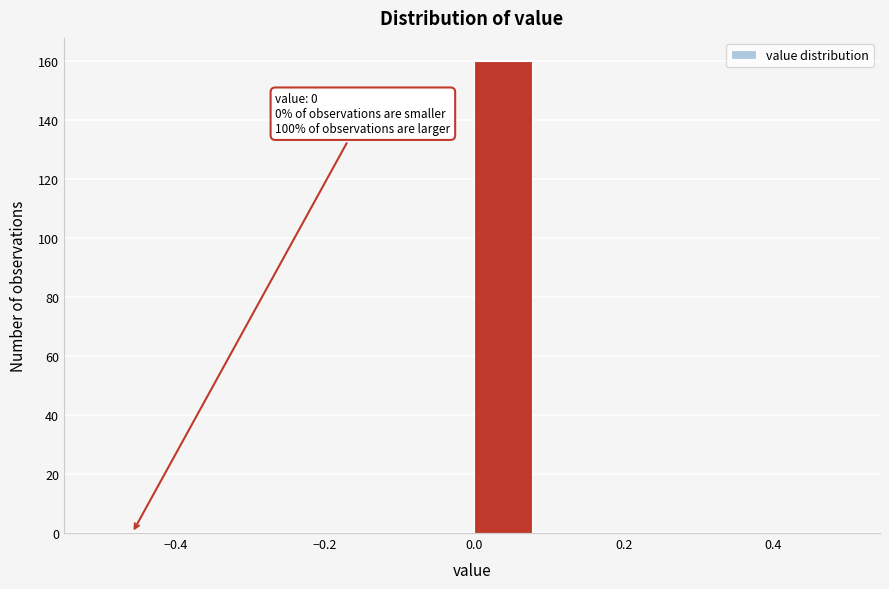

Over which range of the x-axis is the bar tallest?

0.00 to 0.08